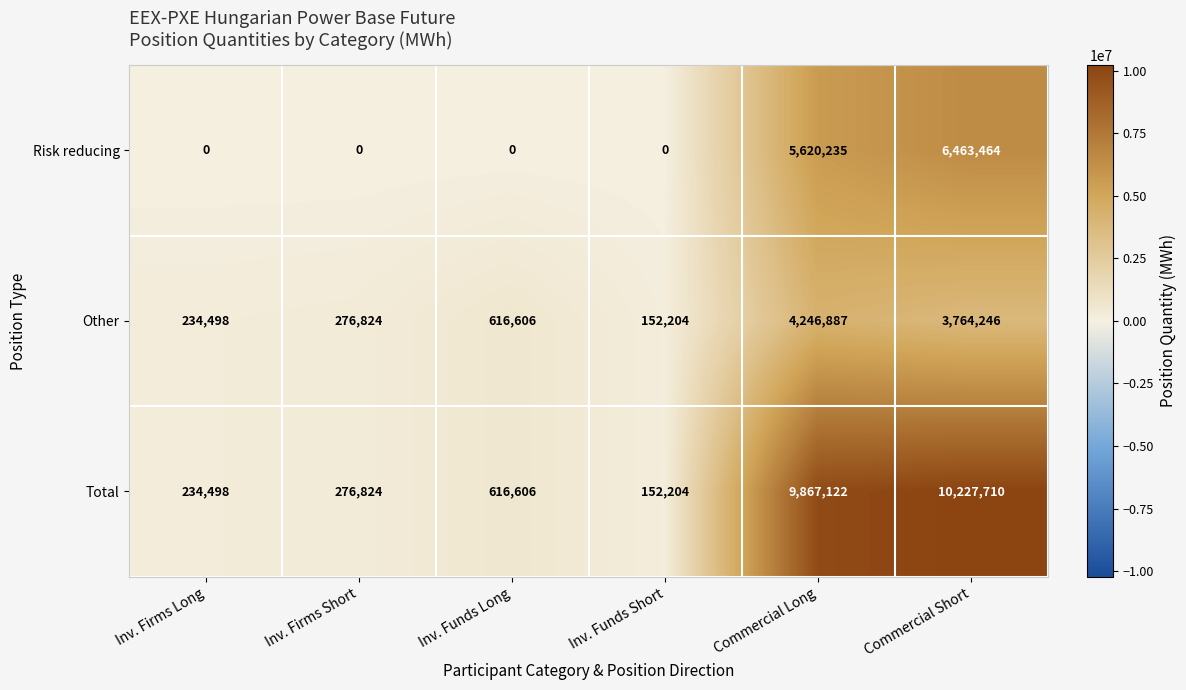

Which series has the widest spread of values?

Total